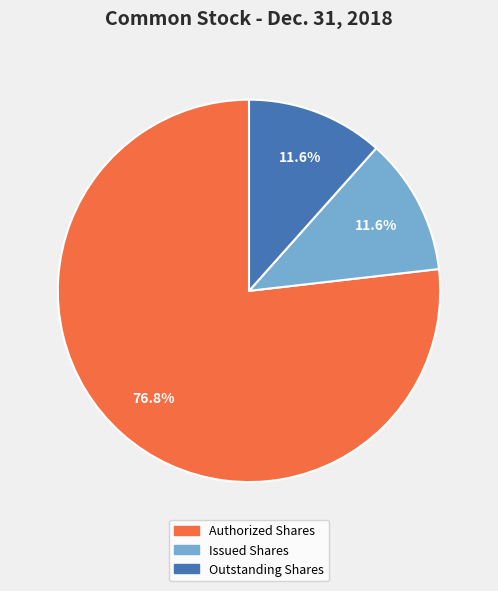

How much of the chart is everything except Issued Shares?

88.4%